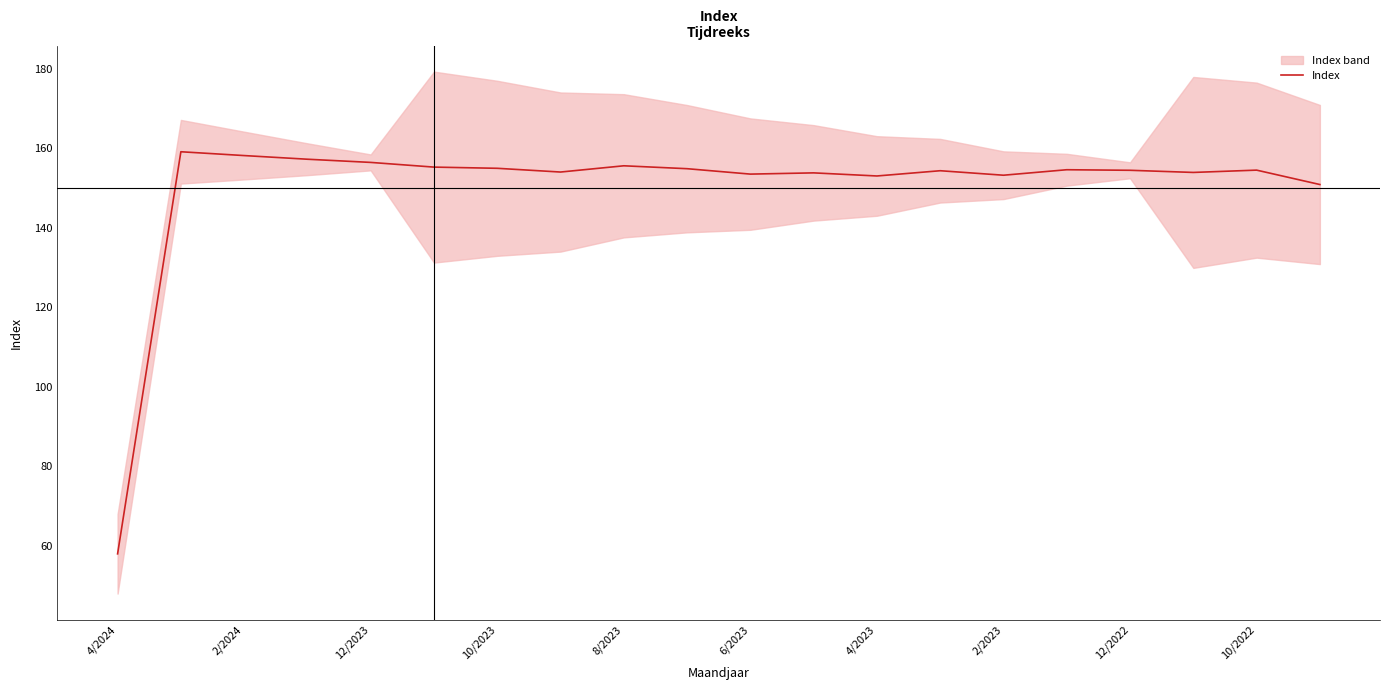

What is the minimum value for Index?

58.0